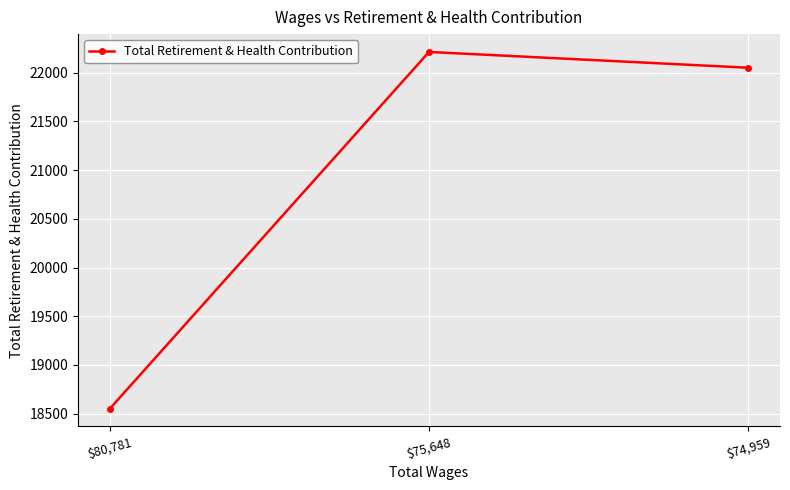

Does the chart display data point markers on the line(s)?

Yes